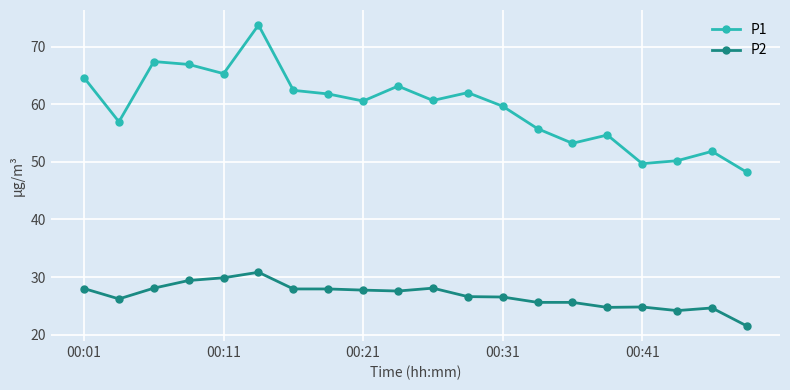

What is the maximum value for P1?

73.8